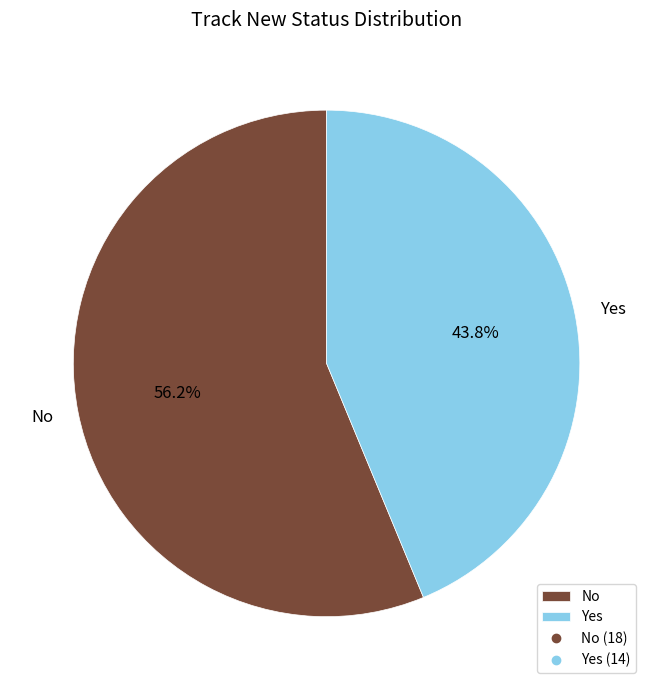

Rank the categories by value from lowest to highest.

Yes, No